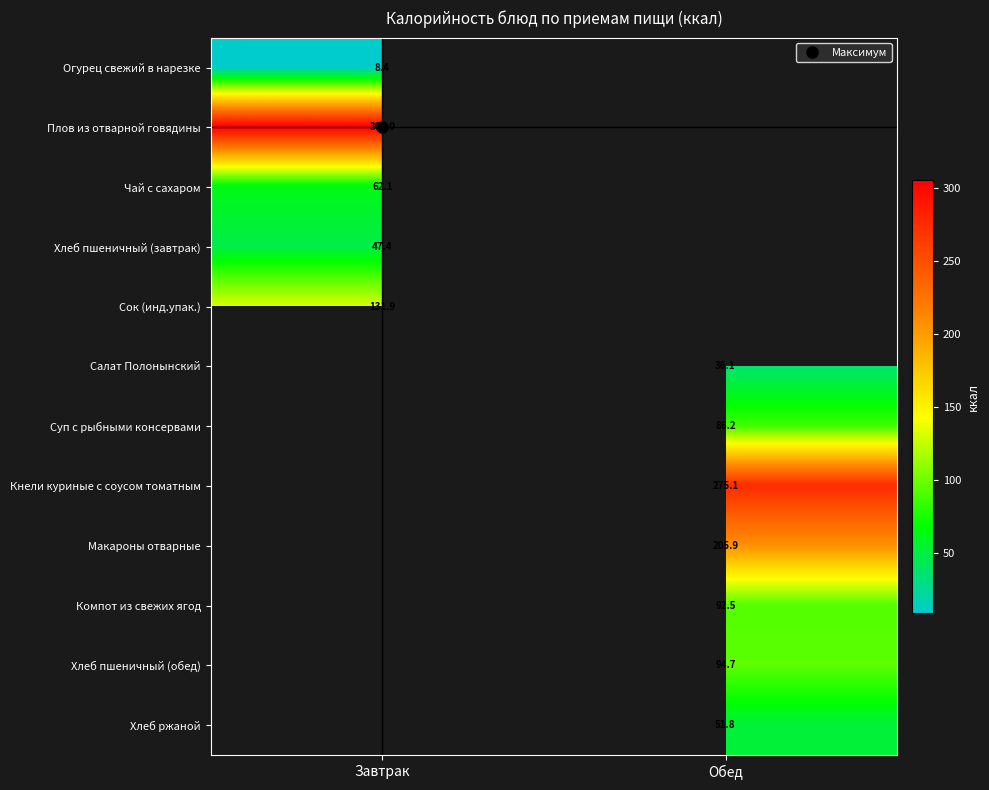

Read the Макароны отварные value at Обед.

205.9